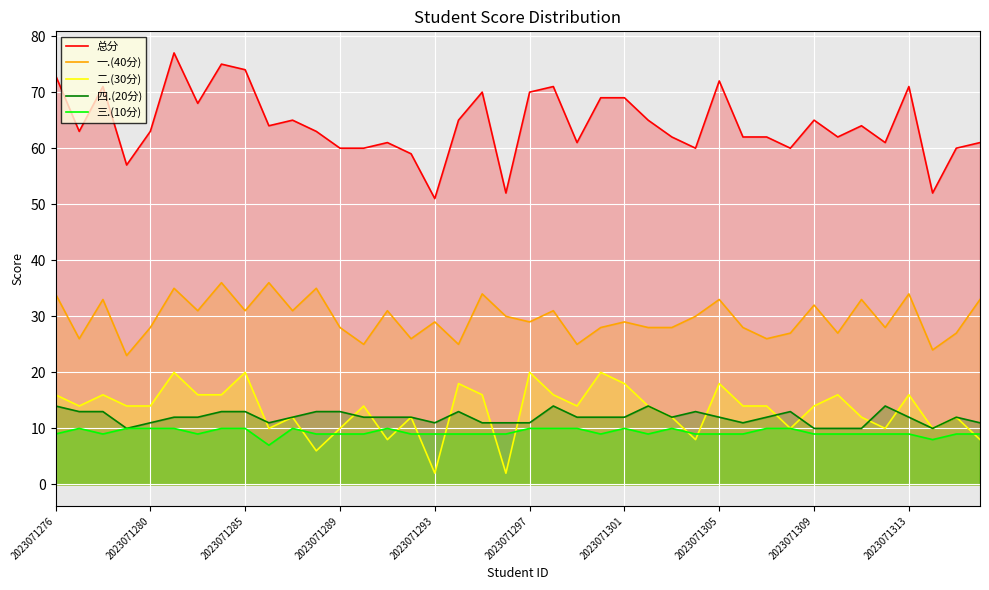

True or false: 四.(20分) and 总分 cross at least once.

False